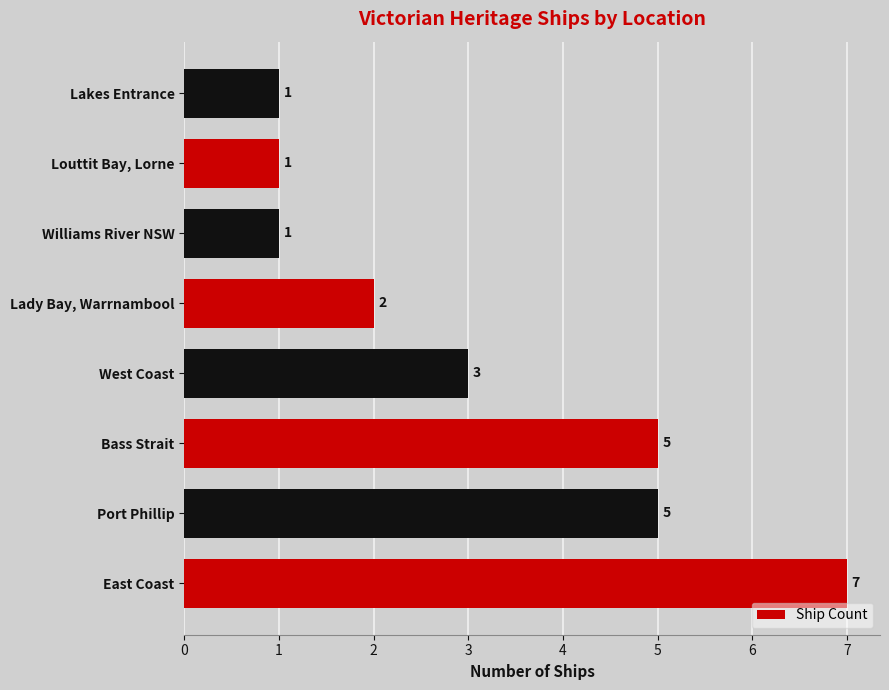

What is the difference between the maximum and minimum values?

6